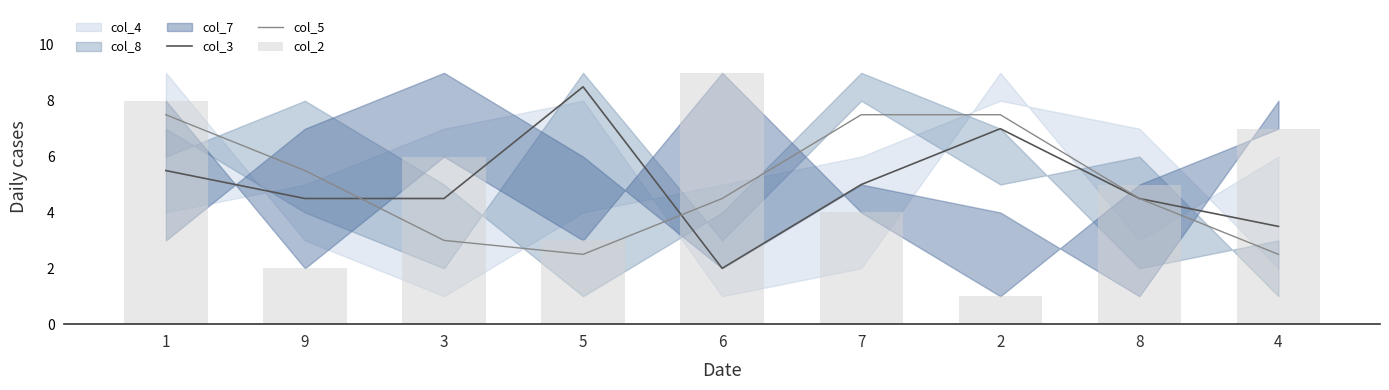

The value of col_3 at 2 is 11.7. True or false?

False